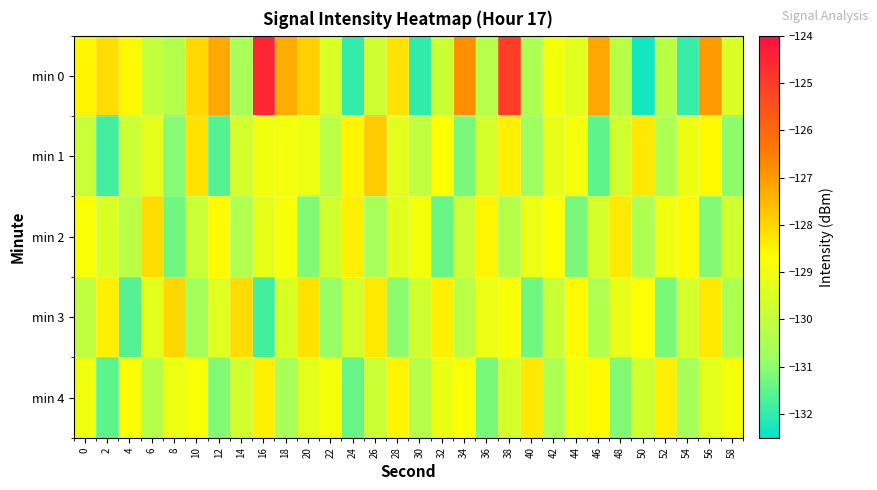

Reading right to left, transcribe all the data shown in this chart.

min 0: 58=-129.5	56=-127.0	54=-131.9	52=-130.2	50=-132.3	48=-130.2	46=-127.2	44=-129.4	42=-128.9	40=-130.5	38=-125.1	36=-130.3	34=-126.8	32=-129.8	30=-132.0	28=-128.2	26=-129.7	24=-132.0	22=-129.5	20=-127.9	18=-127.3	16=-124.5	14=-130.6	12=-127.3	10=-128.0	8=-130.4	6=-130.0	4=-128.6	2=-128.1	0=-128.5
min 1: 58=-131.0	56=-128.6	54=-129.1	52=-130.5	50=-128.3	48=-129.7	46=-131.5	44=-128.9	42=-129.2	40=-130.8	38=-128.4	36=-129.6	34=-131.2	32=-128.7	30=-130.1	28=-129.3	26=-127.8	24=-128.5	22=-130.2	20=-129.1	18=-128.9	16=-129.0	14=-129.6	12=-131.6	10=-128.2	8=-131.1	6=-129.3	4=-129.8	2=-131.8	0=-129.9
min 2: 58=-129.7	56=-131.1	54=-128.6	52=-129.0	50=-130.5	48=-128.3	46=-129.6	44=-131.2	42=-128.7	40=-129.1	38=-130.3	36=-128.5	34=-129.8	32=-131.4	30=-128.9	28=-129.3	26=-130.6	24=-128.4	22=-129.7	20=-131.1	18=-128.8	16=-129.2	14=-130.4	12=-128.6	10=-129.9	8=-131.3	6=-128.1	4=-130.2	2=-129.5	0=-128.8
min 3: 58=-130.5	56=-128.3	54=-129.6	52=-131.2	50=-128.7	48=-129.2	46=-130.4	44=-128.6	42=-129.9	40=-131.3	38=-128.8	36=-129.1	34=-130.2	32=-128.4	30=-129.7	28=-131.0	26=-128.3	24=-129.6	22=-130.9	20=-128.2	18=-129.5	16=-131.8	14=-128.1	12=-129.4	10=-130.7	8=-128.0	6=-129.3	4=-131.6	2=-128.4	0=-130.1
min 4: 58=-128.9	56=-129.3	54=-130.6	52=-128.4	50=-129.7	48=-131.1	46=-128.6	44=-129.0	42=-130.5	40=-128.3	38=-129.6	36=-131.2	34=-128.7	32=-129.1	30=-130.3	28=-128.5	26=-129.8	24=-131.4	22=-128.9	20=-129.3	18=-130.6	16=-128.4	14=-129.7	12=-131.1	10=-128.8	8=-129.1	6=-130.3	4=-128.7	2=-131.5	0=-129.0